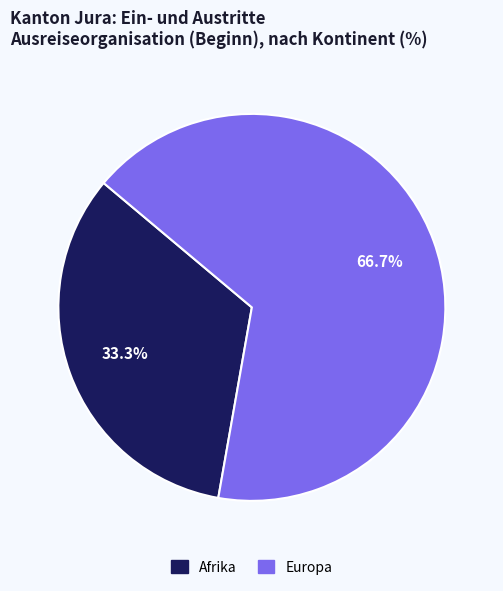

Does any single category account for the majority?

Yes